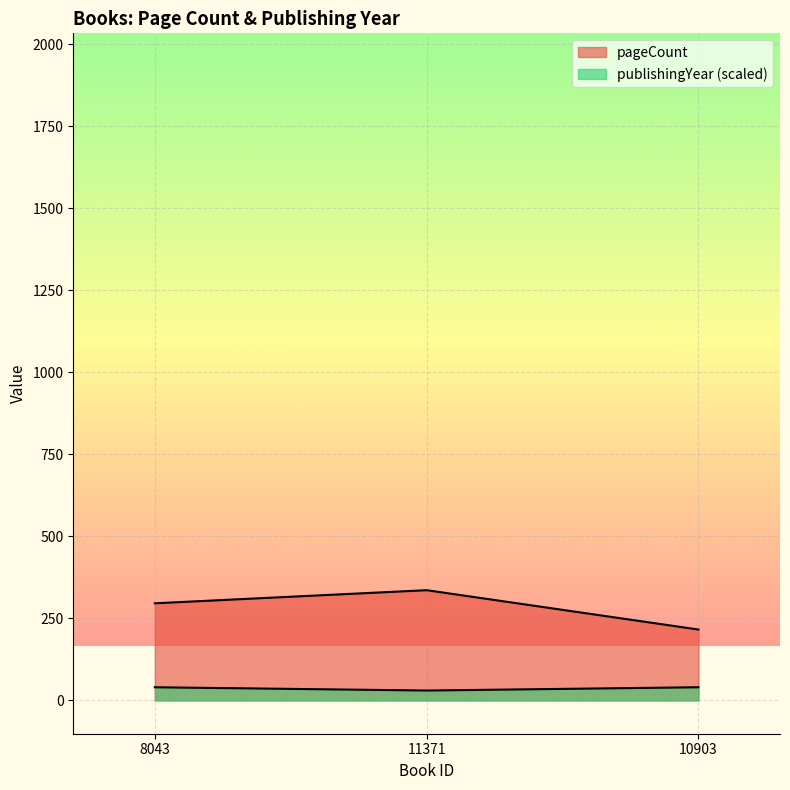

What position from the right is 8043?

3